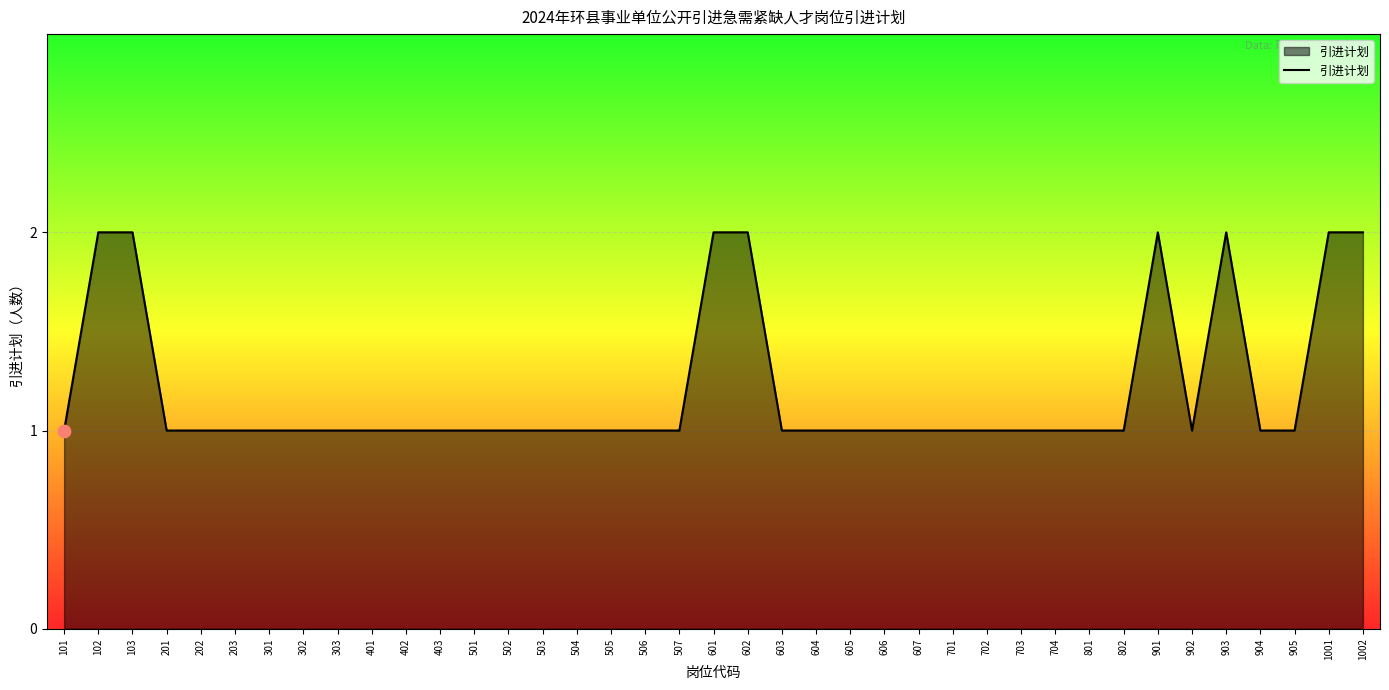

Between 901 and 902, which is larger?

901